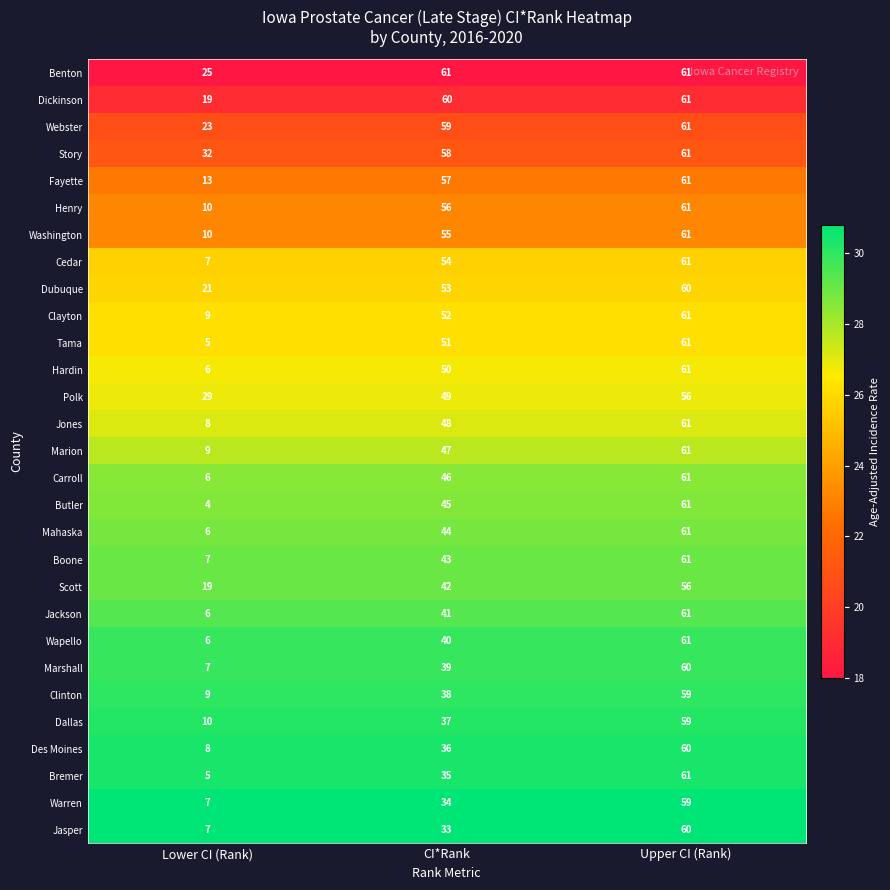

List the labels in order of Carroll value, largest first.

Upper CI (Rank), CI*Rank, Lower CI (Rank)